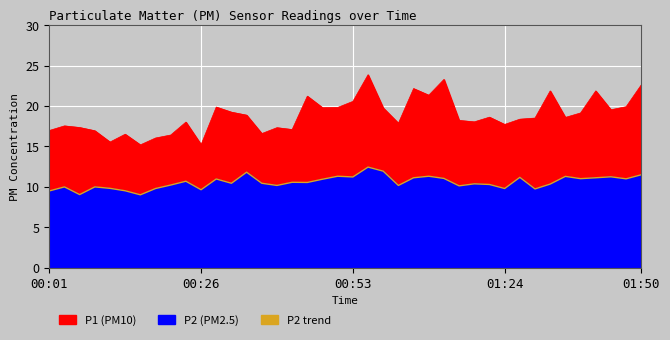

How many lines are shown in the chart?

1